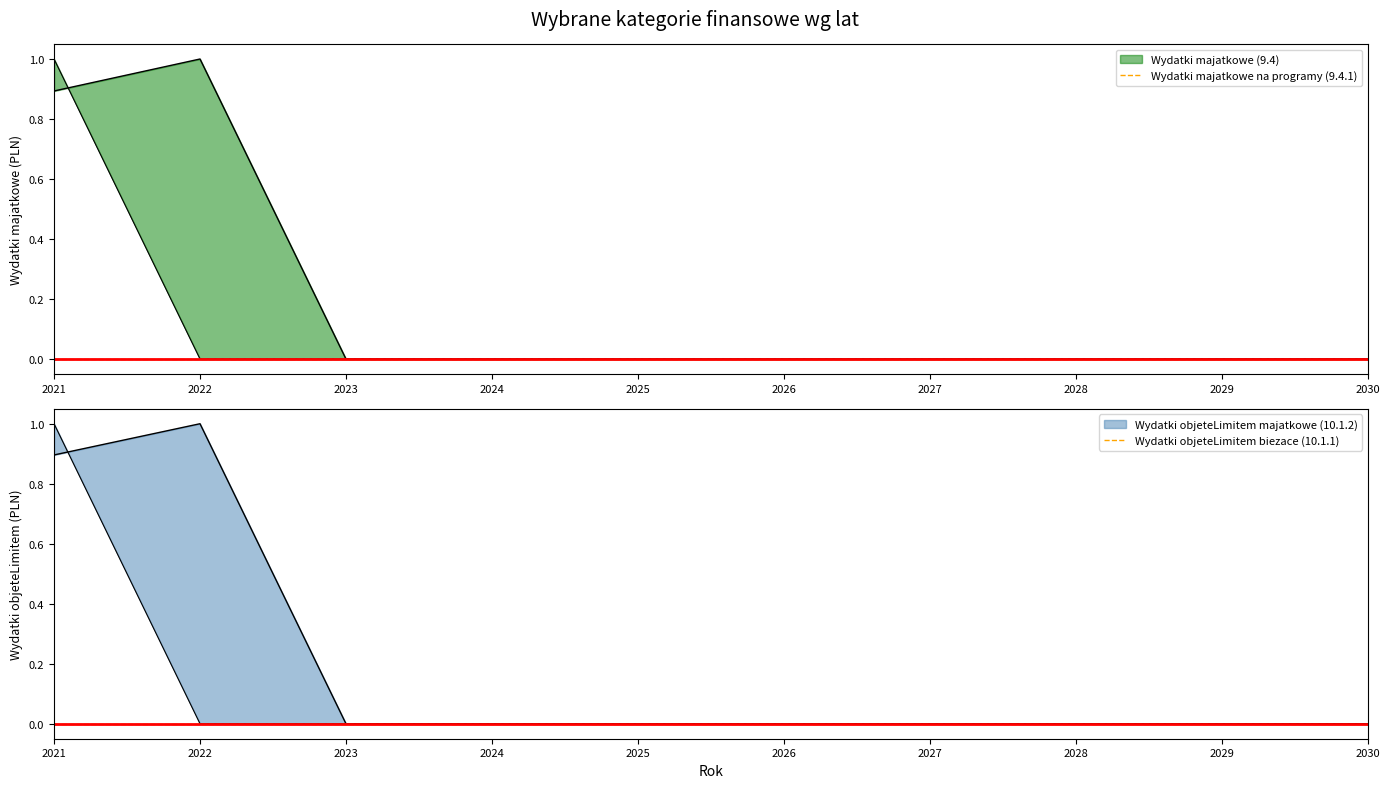

In Wydatki majatkowe (9.4), how many points are higher than both neighbors (excluding endpoints)?

1